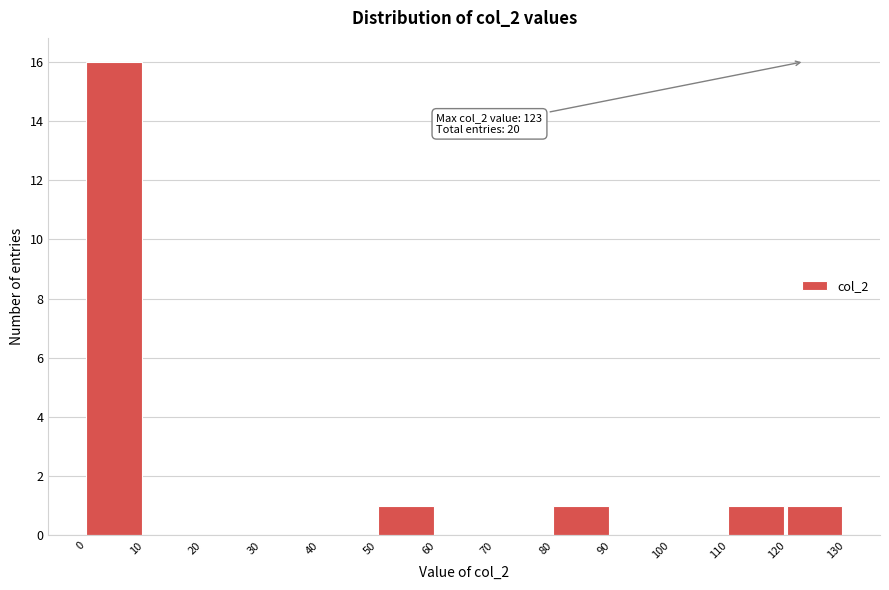

Over which range of the x-axis is the bar tallest?

0 to 10